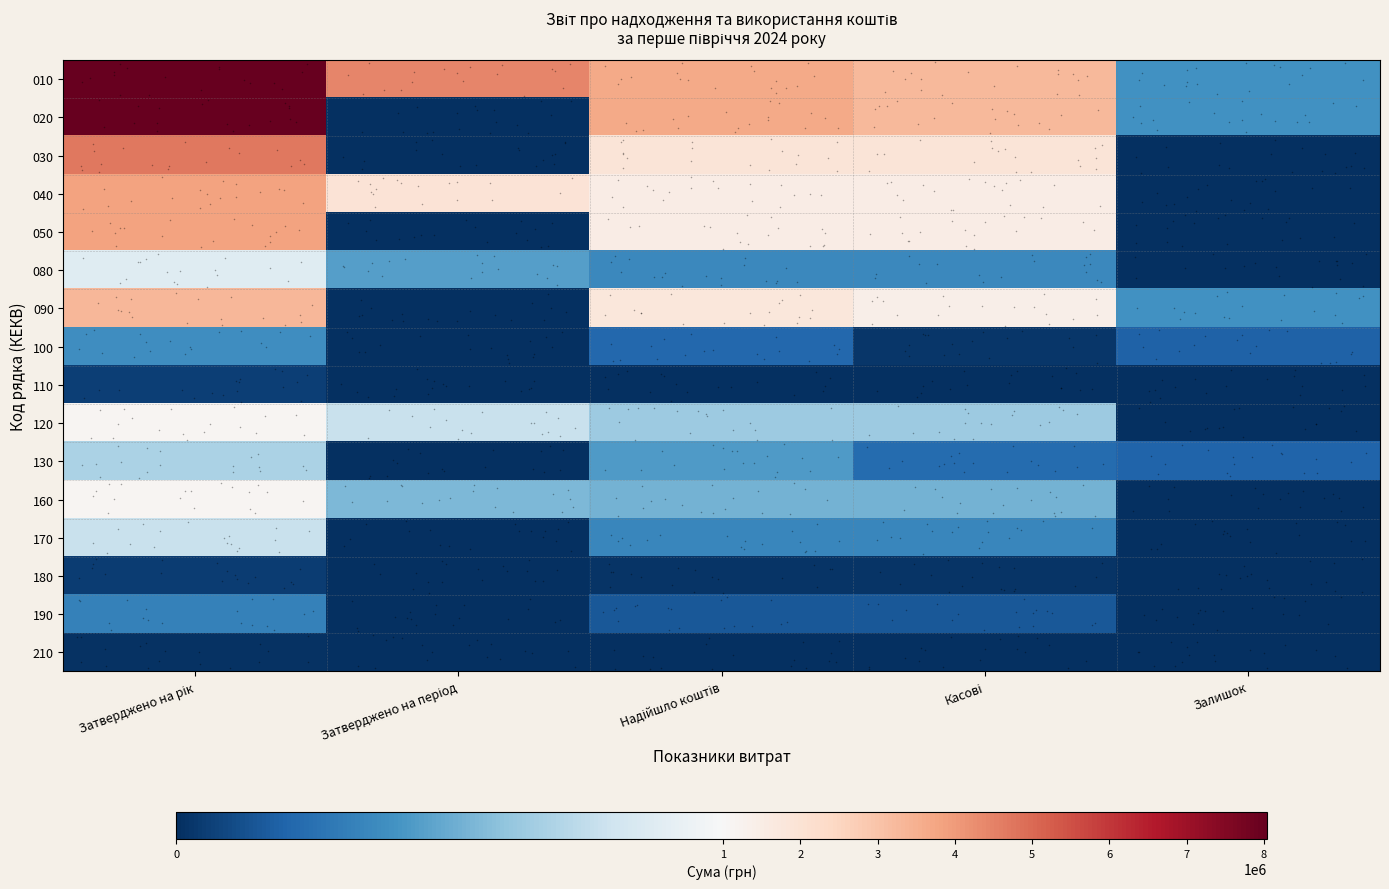

What is the total value across all series at Касові?

15101248.7